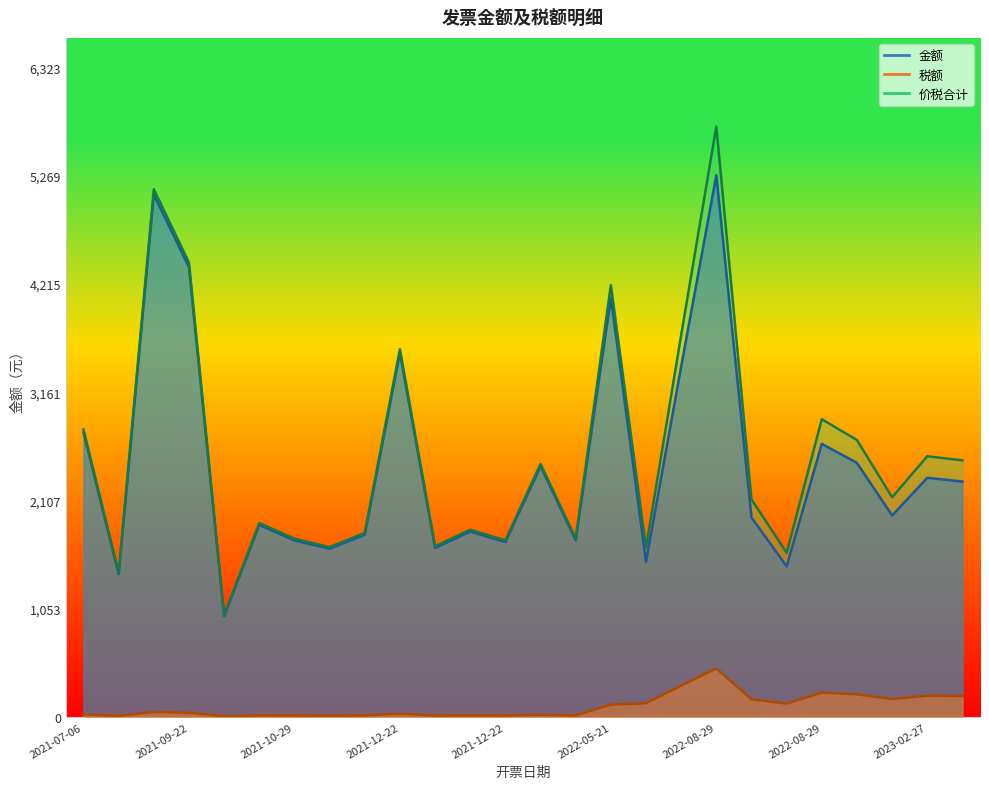

Which series changed the most between 2021-07-07 and 2022-04-25?

价税合计